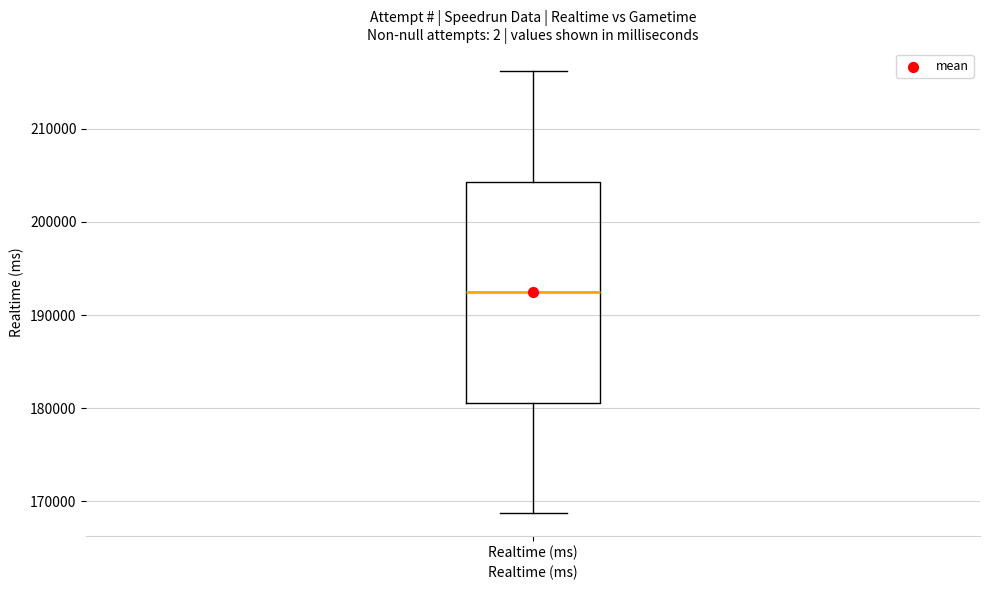

Read this box plot against the y-axis: the position of the median line, the range covered by the box, and the ends of both whiskers. The values are not printed on the chart, so give them approximately, as read against the axis.

median 192000, box 181000 to 204000, whiskers 169000 to 216000